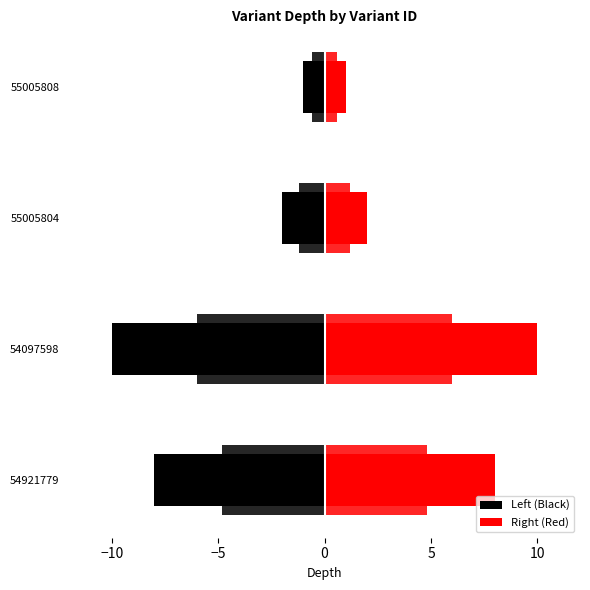

Which series changed the most between −15 and 0?

Left (Black)